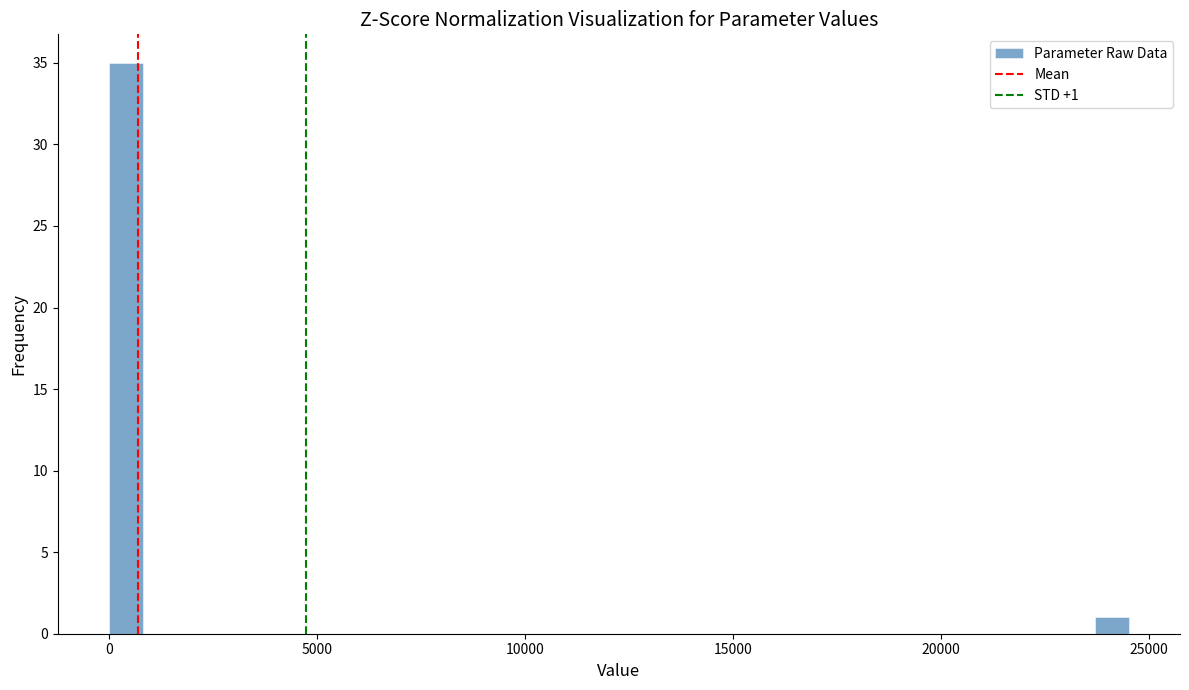

Read against the x-axis, roughly where is the centre of the tallest bar?

500